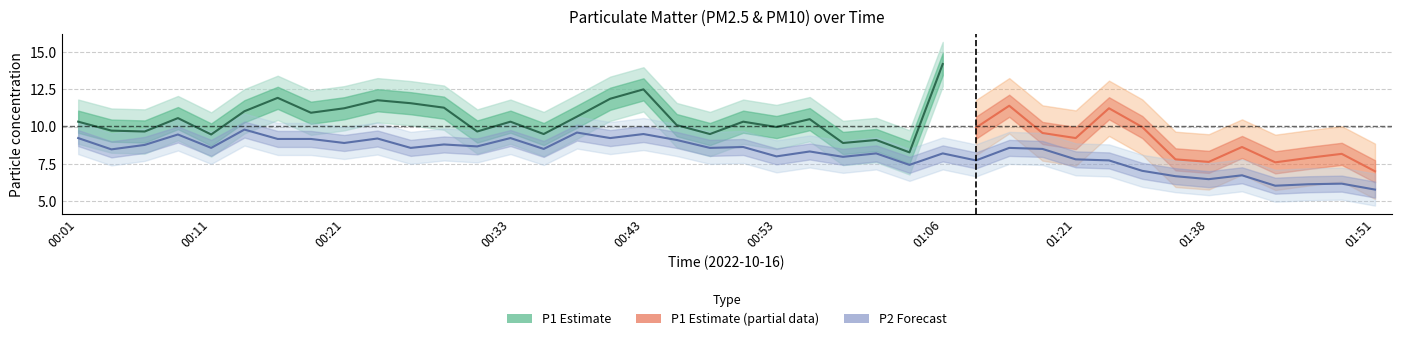

Where is the first local minimum?

00:04